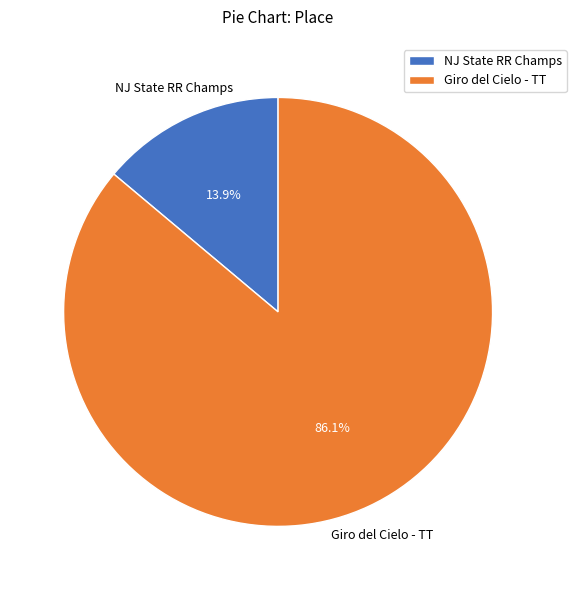

True or false: Giro del Cielo - TT accounts for 86% of the total.

True